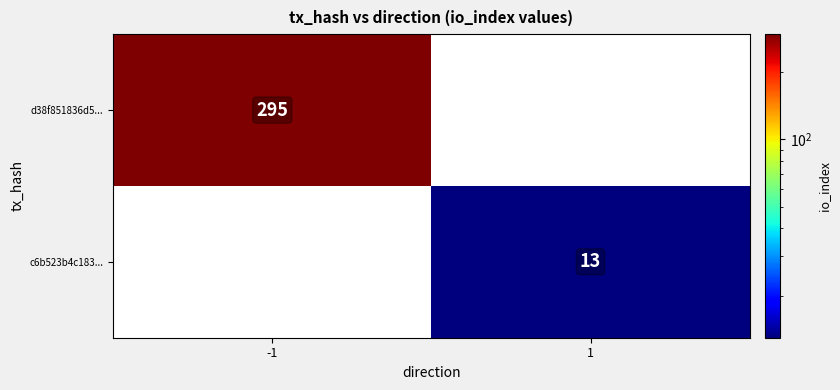

The value of c6b523b4c183... at 1 is 21. True or false?

False